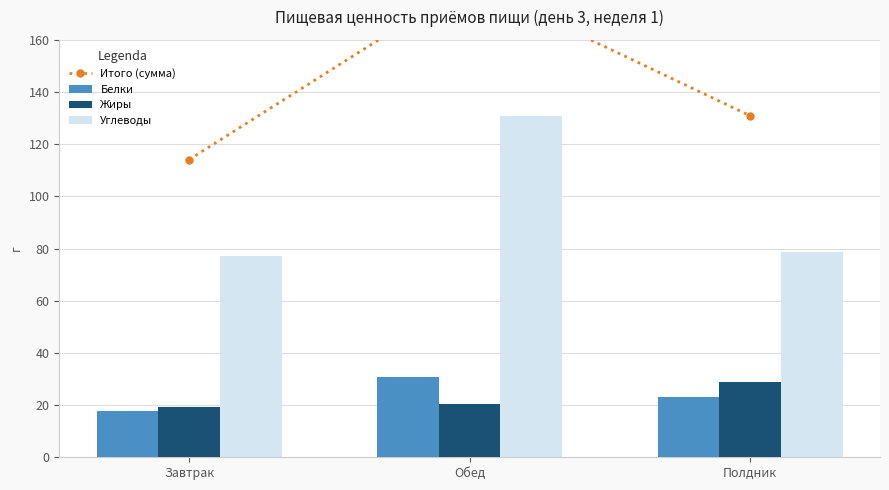

At which label does Углеводы first exceed 78?

Обед